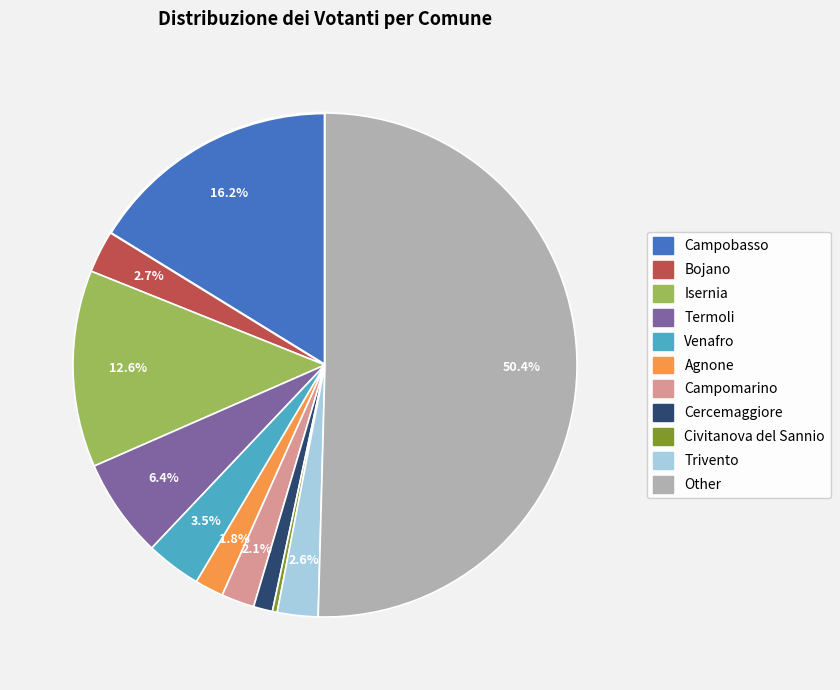

Which slice represents more than half of the pie?

Other